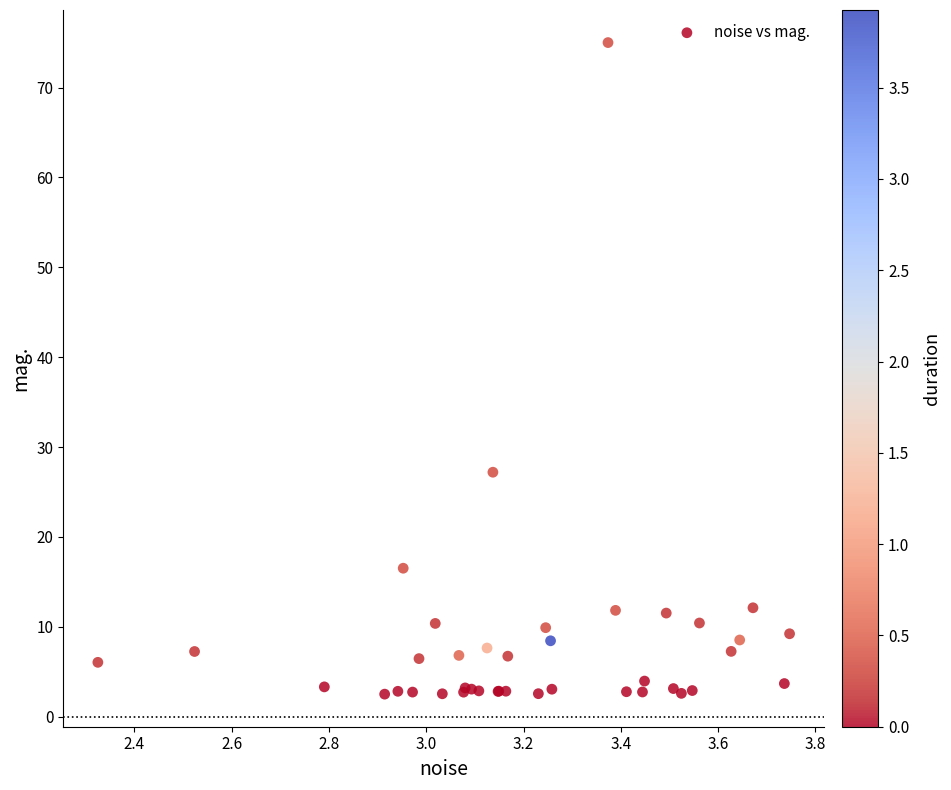

What Y value in the scatter plot is closest to 38?

27.2